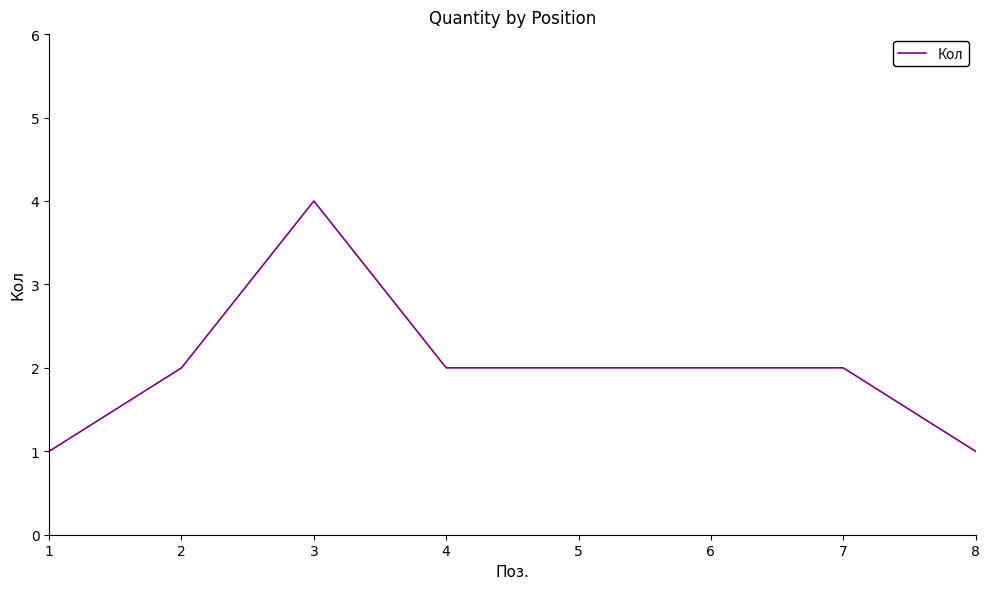

What is the difference between the maximum and second lowest values?

3